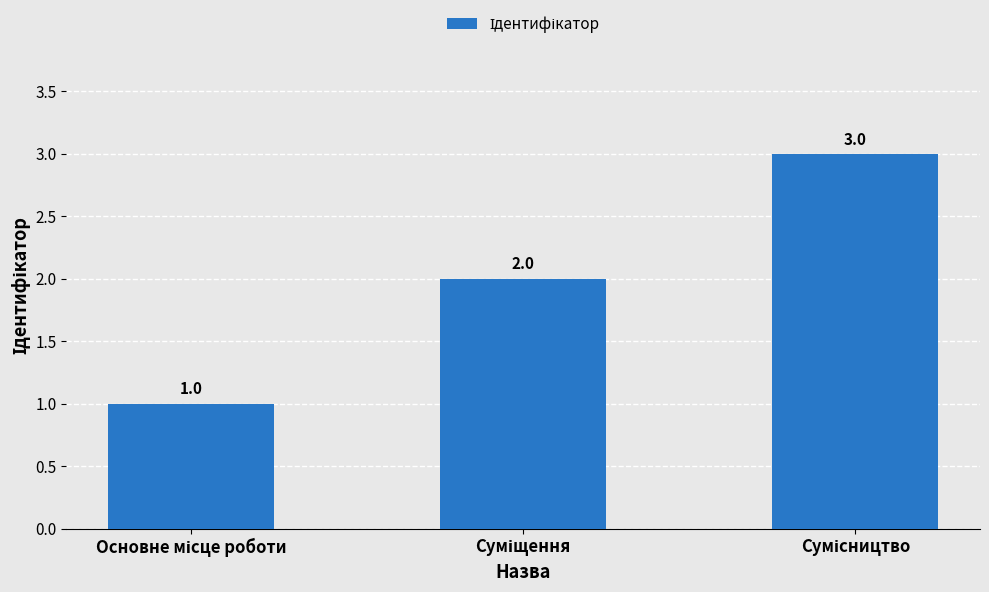

Count the values in the range 1 to 3.

3